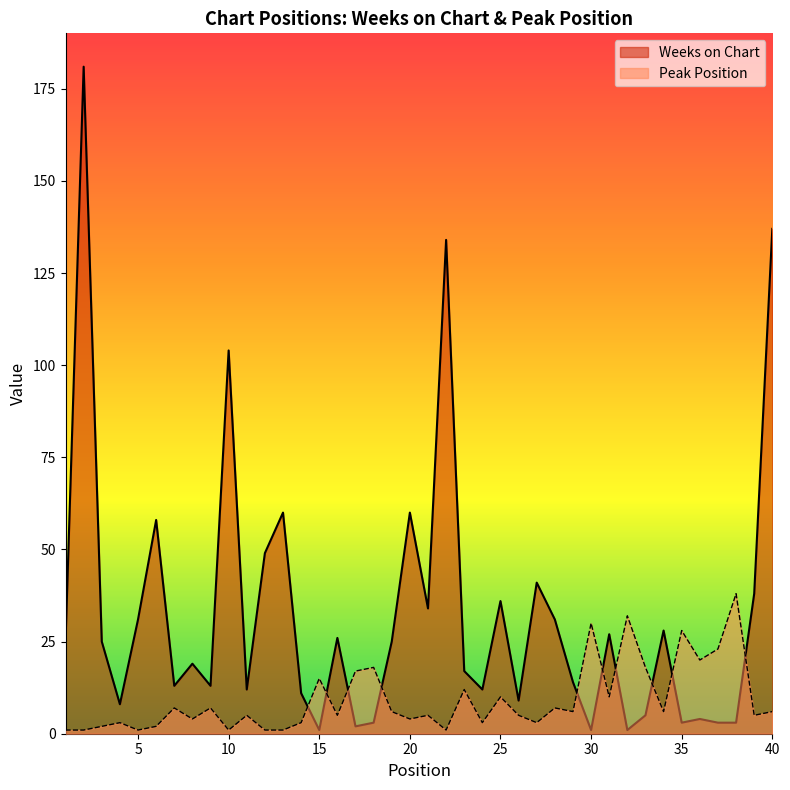

List the labels in order of Weeks on Chart value, largest first.

2, 40, 22, 10, 13, 20, 6, 12, 27, 39, 25, 21, 5, 28, 34, 31, 16, 1, 3, 19, 8, 23, 29, 7, 9, 11, 24, 14, 26, 4, 33, 36, 18, 35, 37, 38, 17, 15, 30, 32